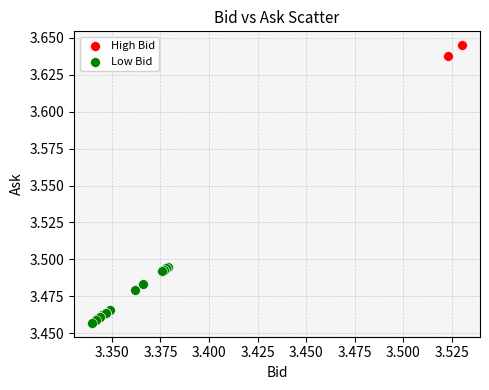

Which series contains the lowest Y value?

Low Bid